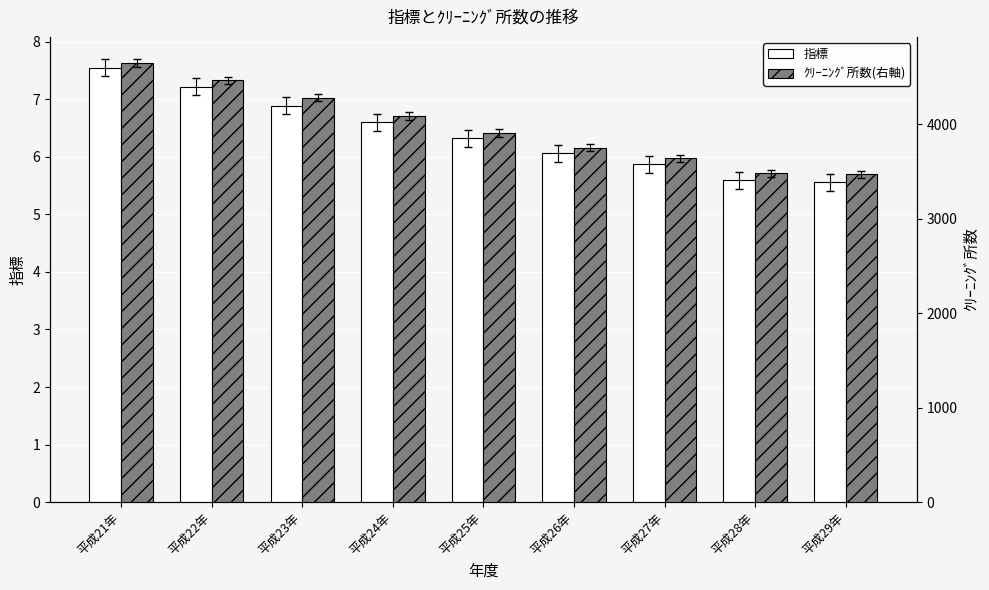

What is the spread (max minus min) of values at 平成28年?

3476.4